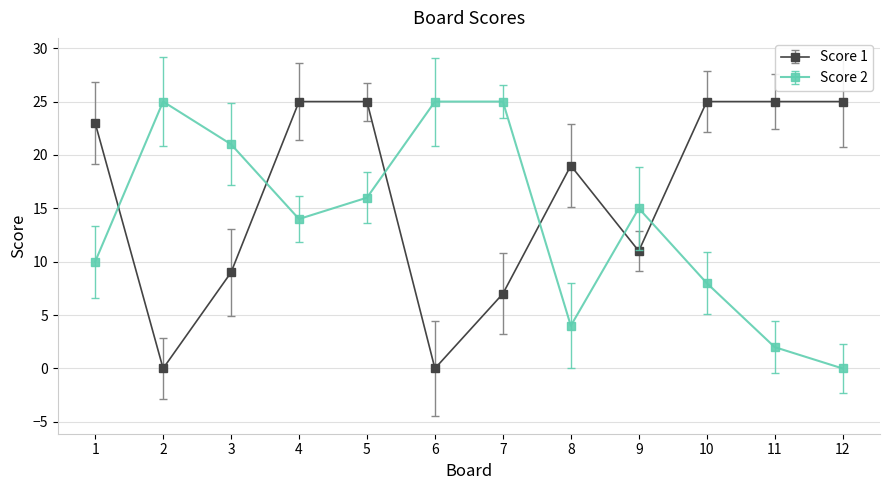

What is the sum of all Score 1 values?

194